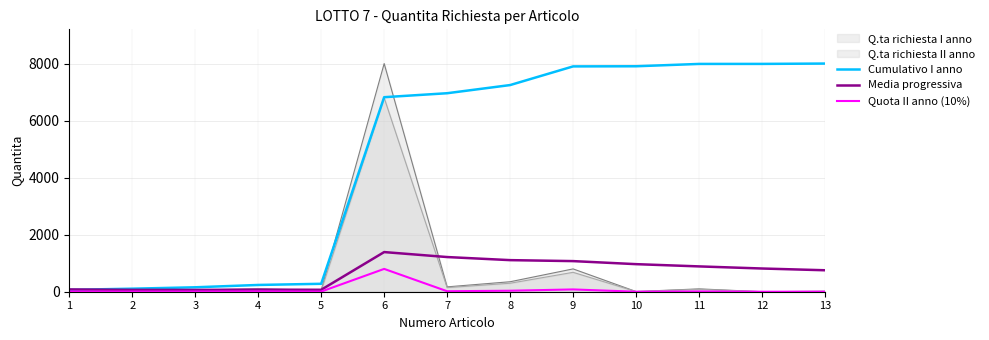

At which category is the sum across all series the highest?

6